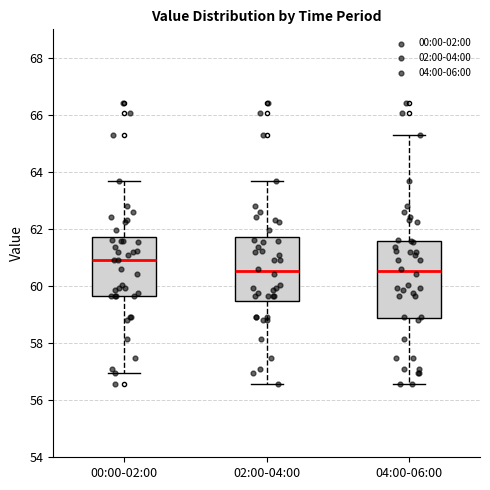

Where does the median line of the box for 04:00-06:00 sit on the y-axis? The values are not printed on the chart, so give them approximately, as read against the axis.

60.6